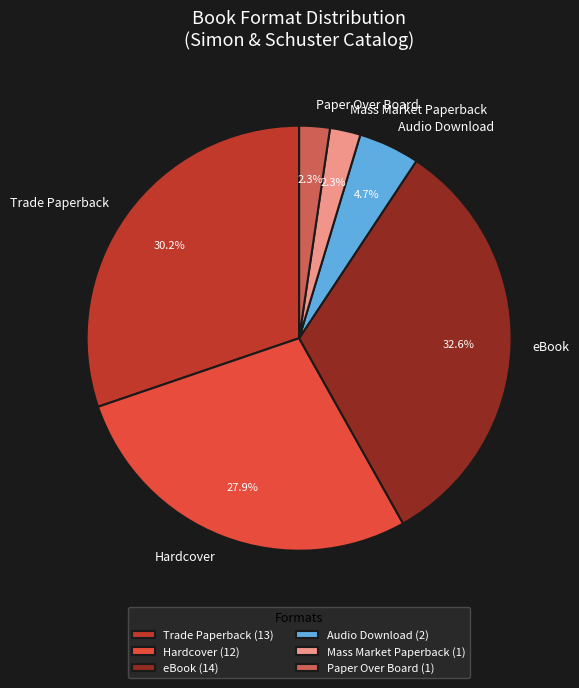

True or false: Trade Paperback accounts for 30% of the total.

True